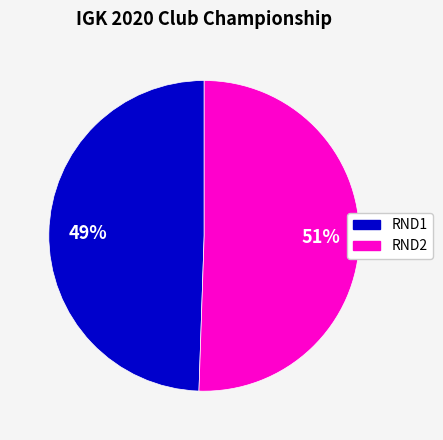

To the nearest percent, what is the average slice percentage?

50%